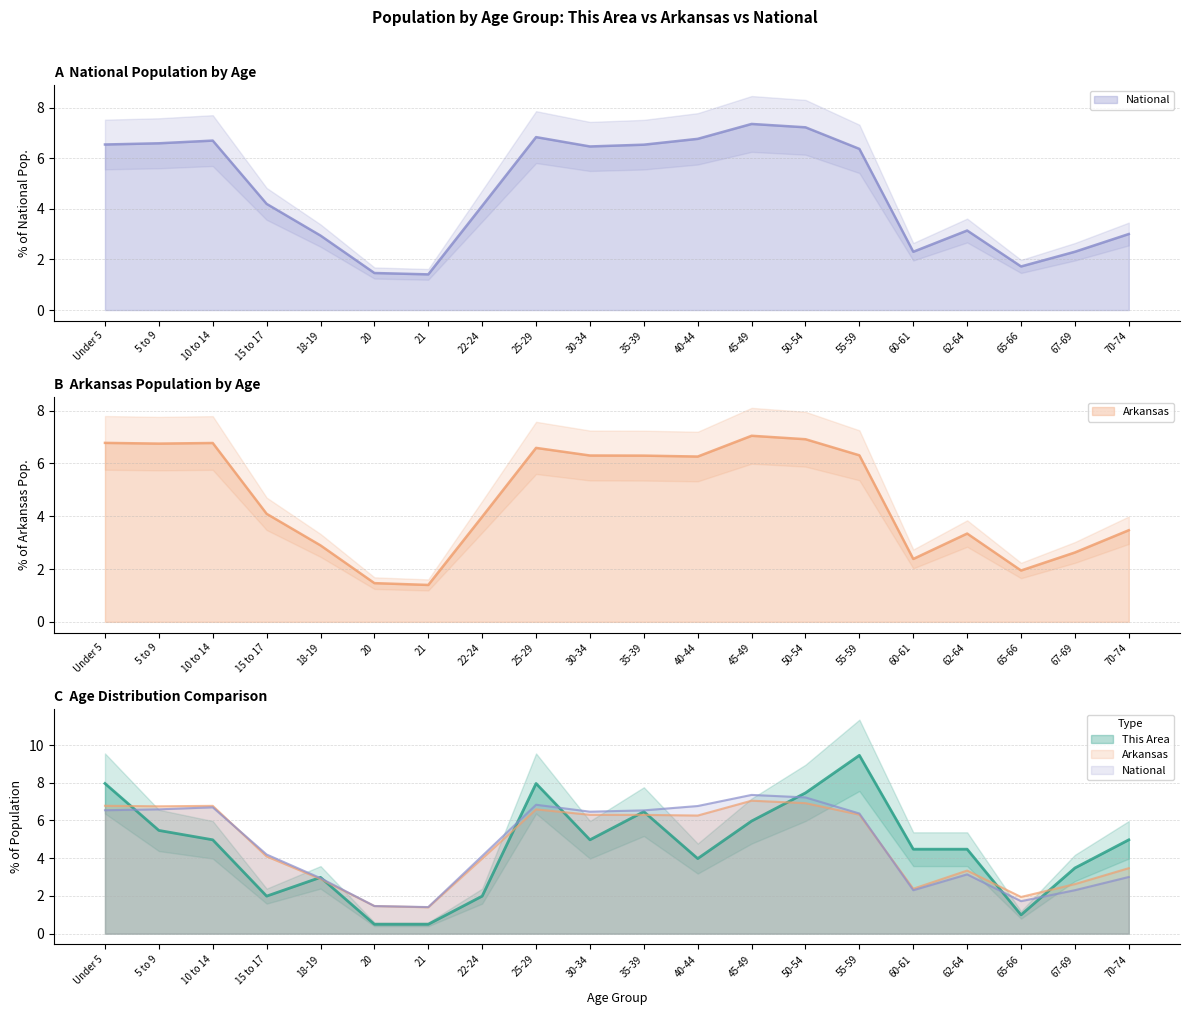

At which category is the sum across all series the highest?

55-59